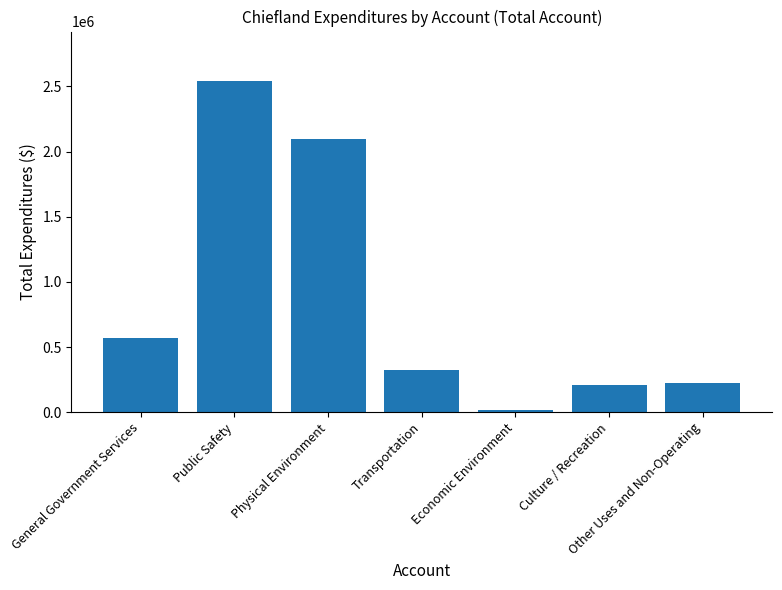

The value at Physical Environment is 2809559. True or false?

False